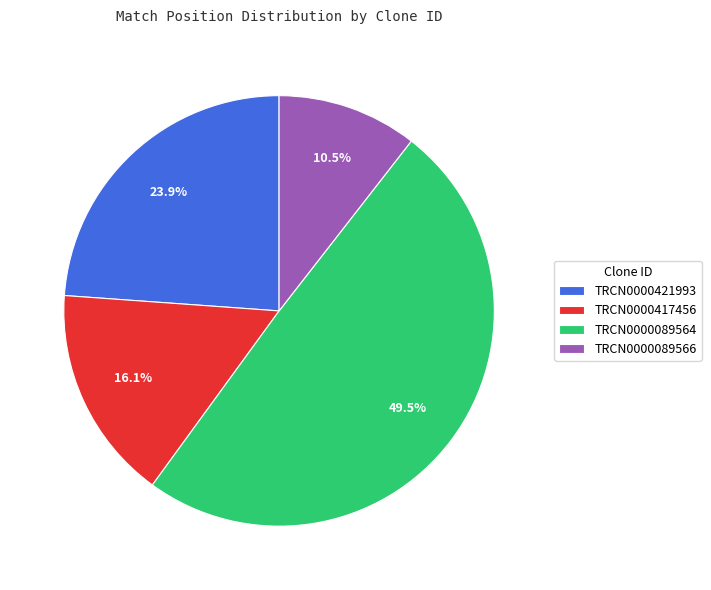

Does TRCN0000421993 represent more than half of the total?

No